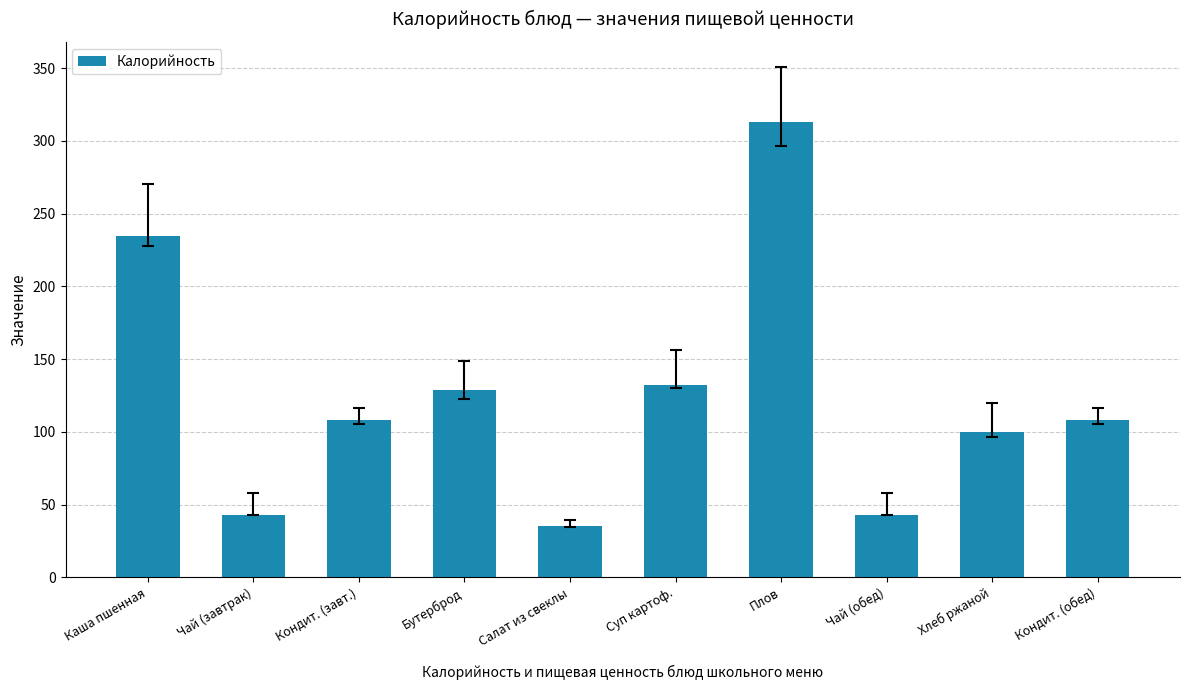

What is the label of the 8th bar from the left?

Чай (обед)